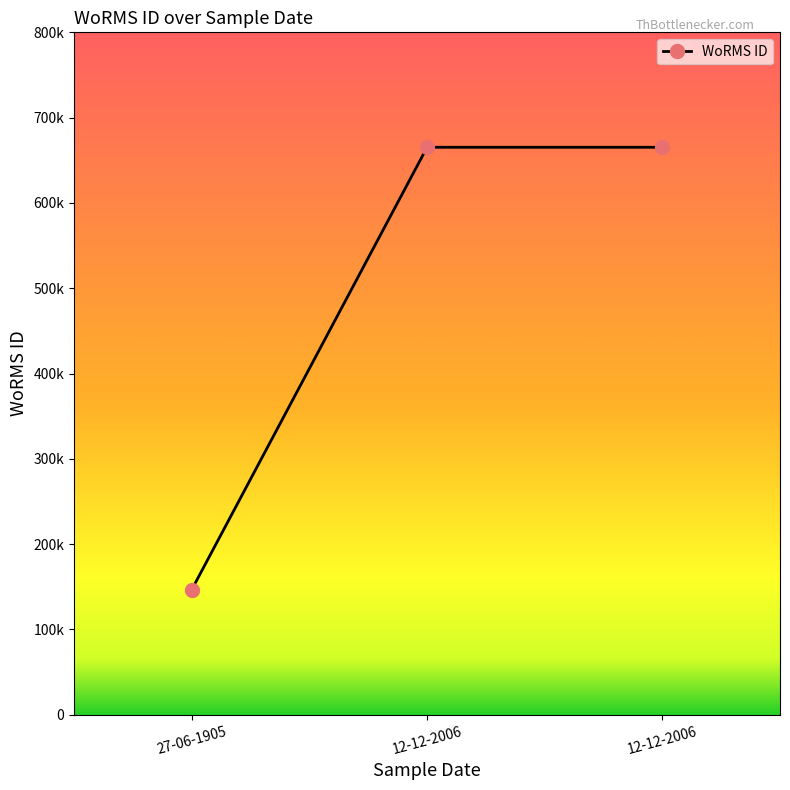

Does the chart have visible grid lines?

No